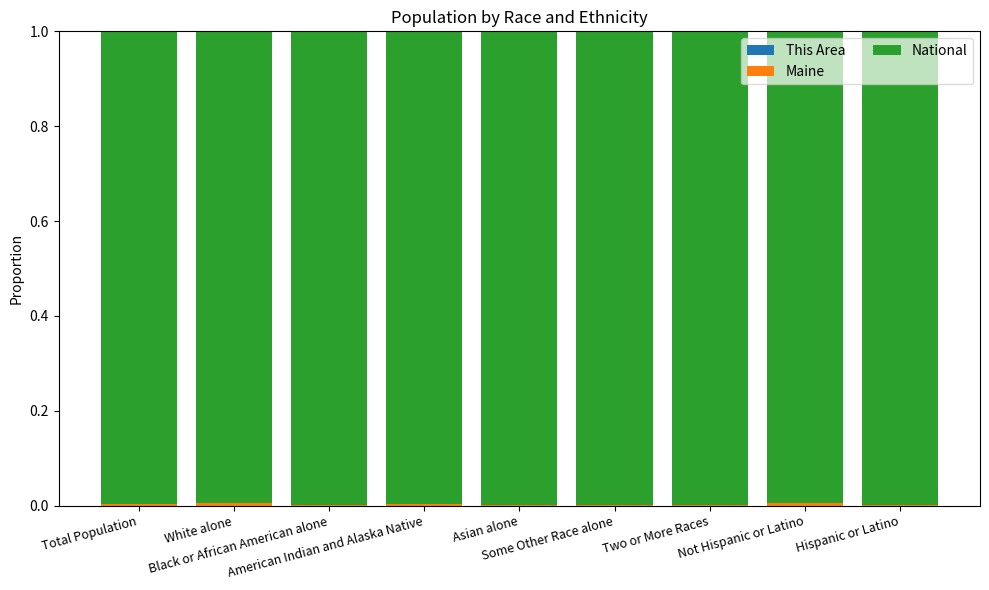

Are the bars horizontal?

No